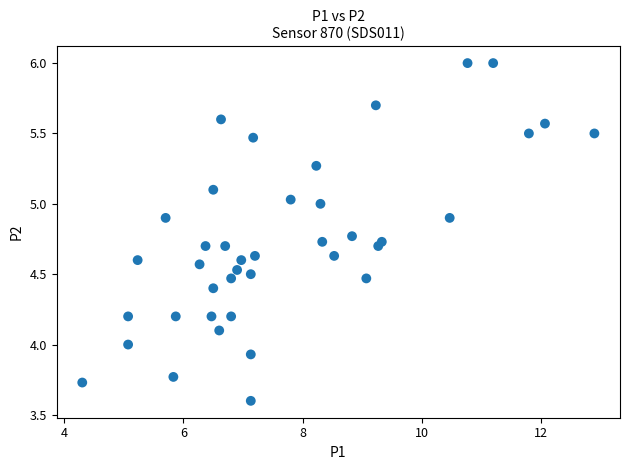

What is the range of Y values (max minus min)?

2.4